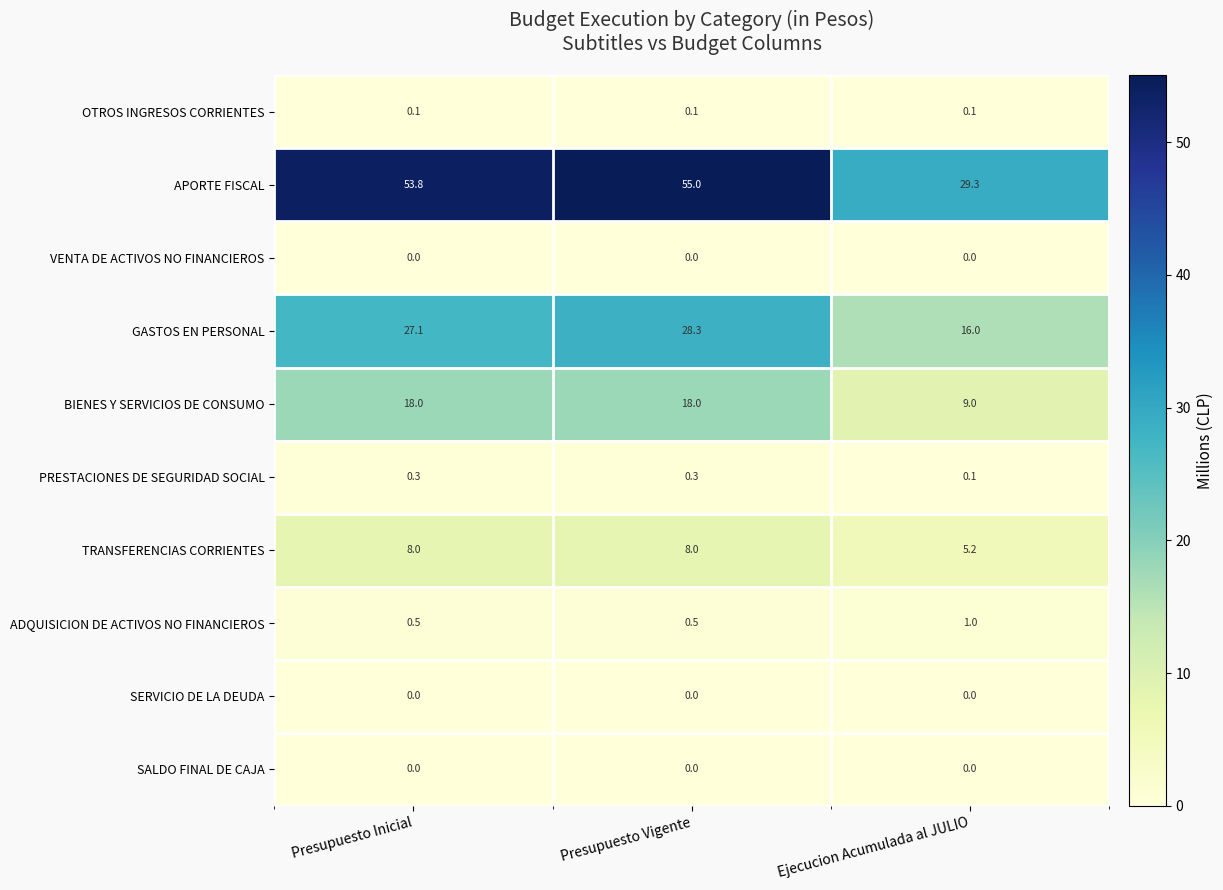

Which category has the lowest value in the BIENES Y SERVICIOS DE CONSUMO series?

Ejecucion Acumulada al JULIO